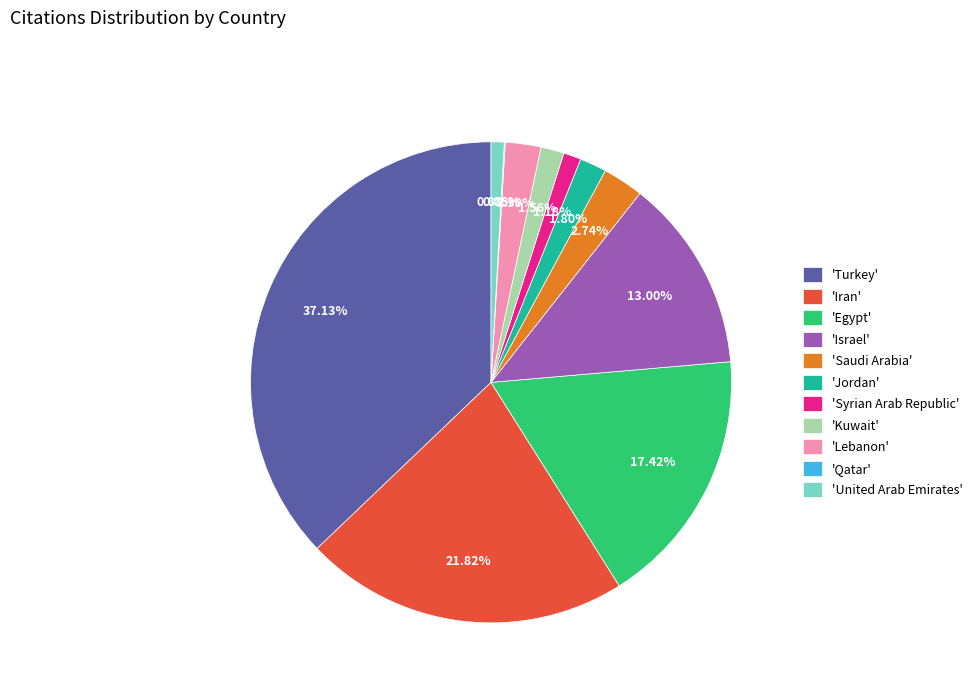

Which slice is the largest?

'Turkey'